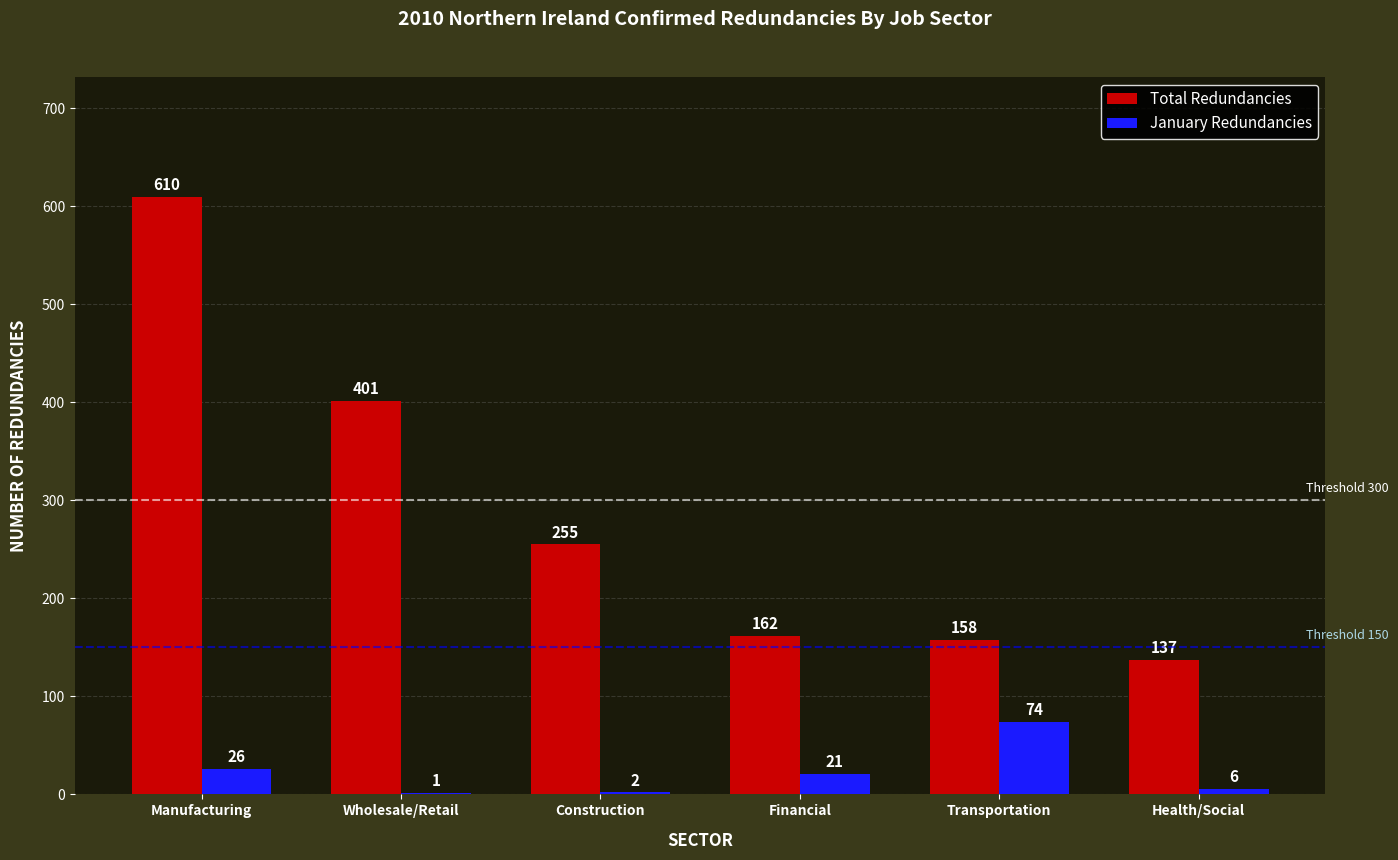

Reading left to right, list all the values displayed in this chart.

Total Redundancies: 610	401	255	162	158	137
January Redundancies: 26	1	2	21	74	6